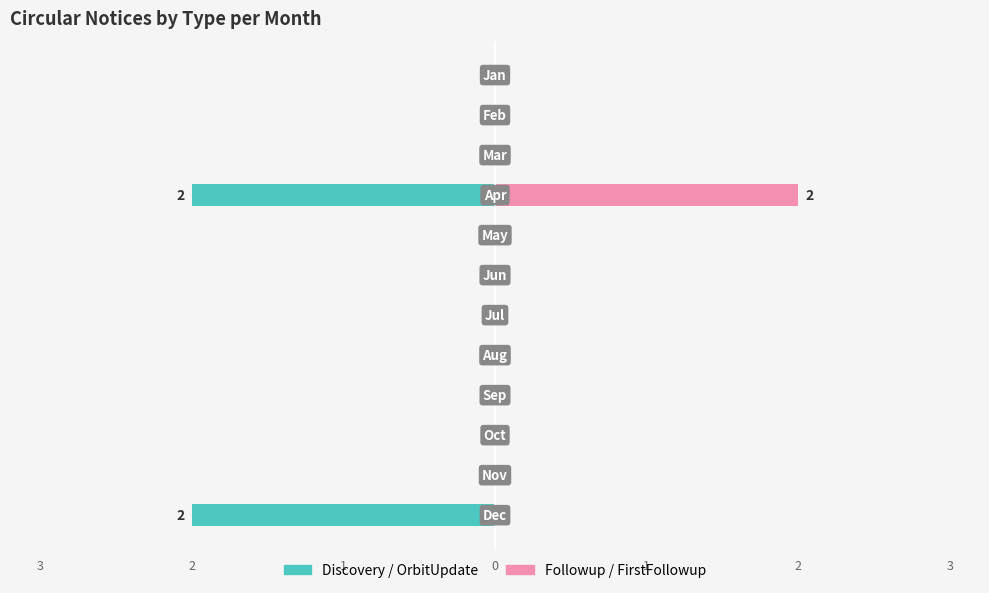

True or false: Discovery / OrbitUpdate has a value of 0 at 1.

True